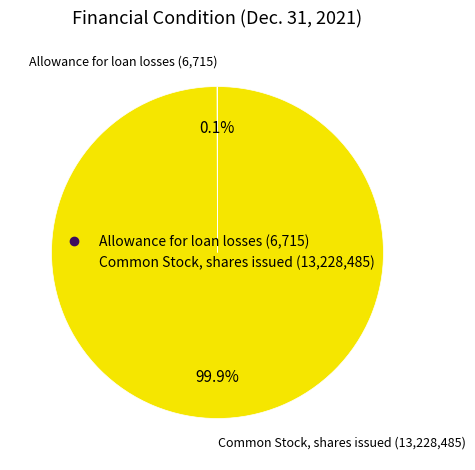

Which slice is the largest?

Common Stock, shares issued